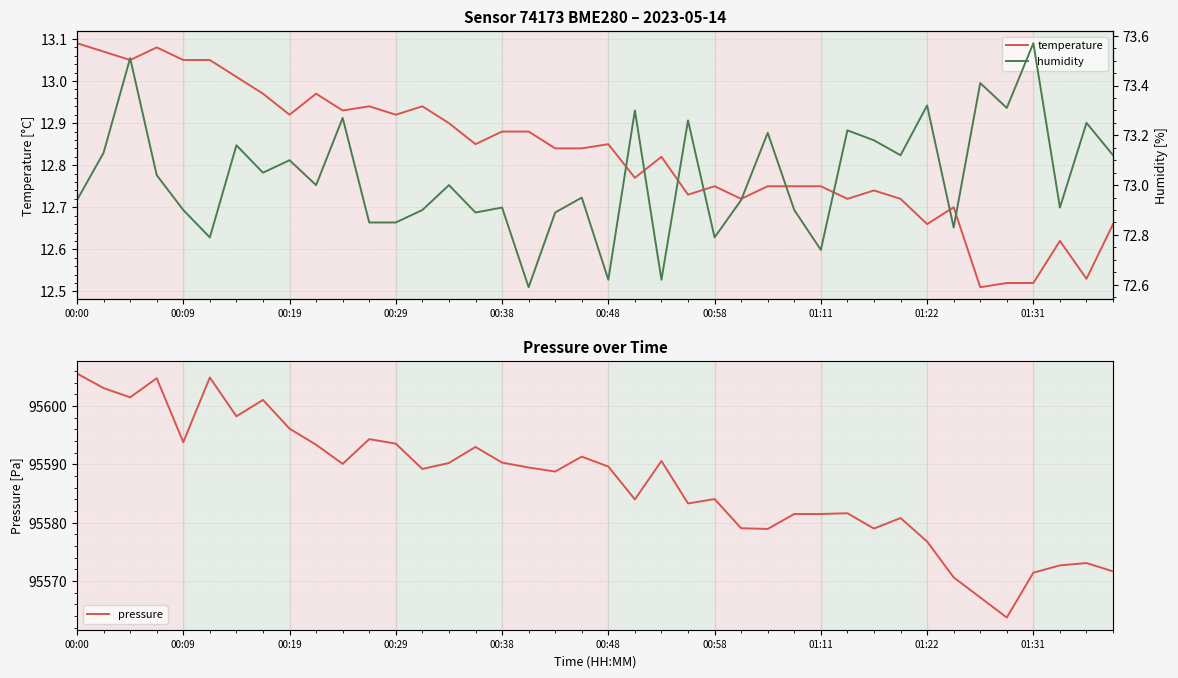

True or false: humidity and pressure intersect in this chart.

False